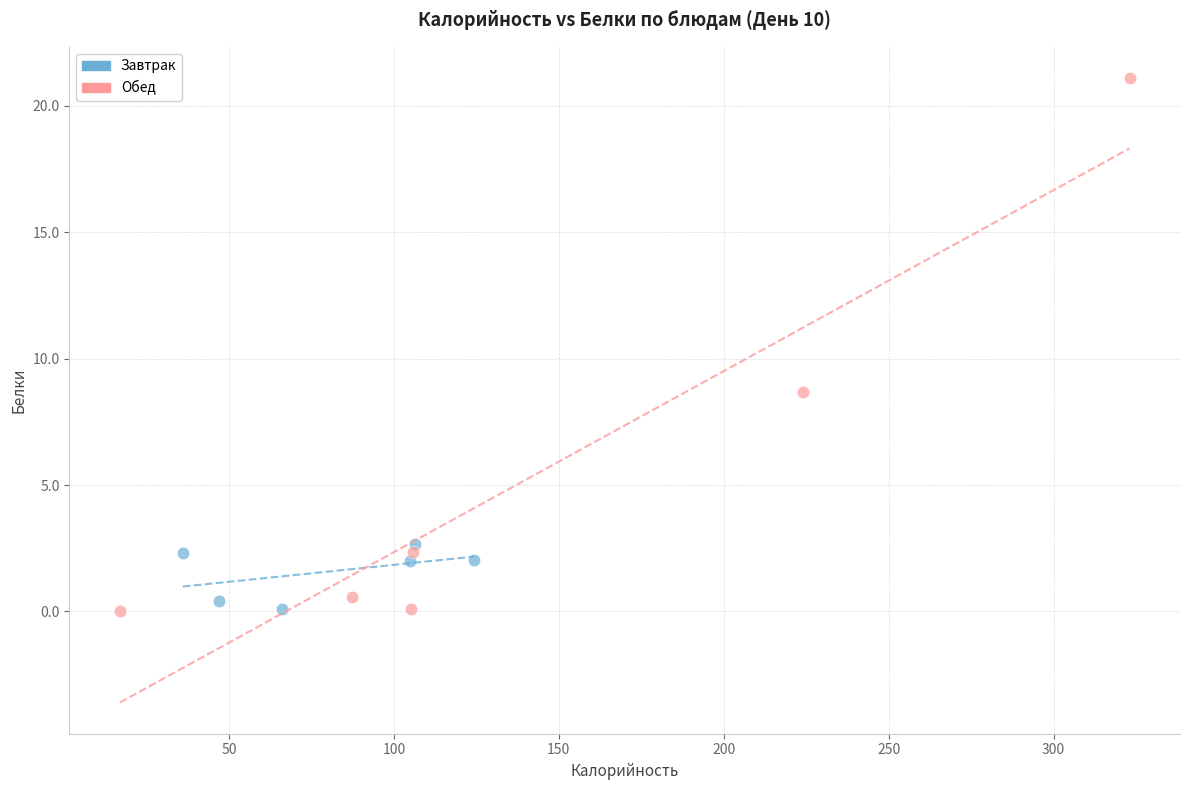

Which series has the largest Y range (max minus min)?

Обед